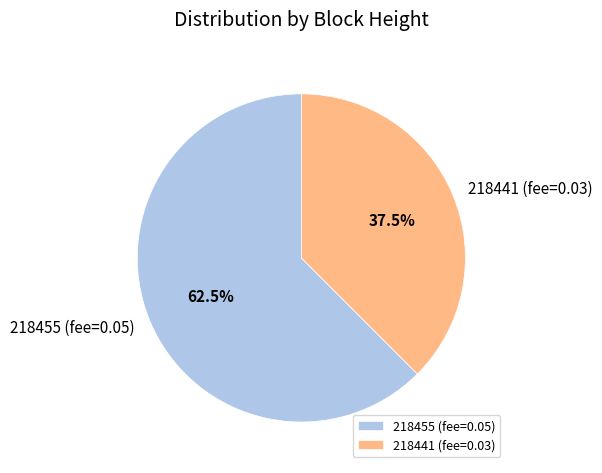

The 218441 slice represents 87% of the pie. True or false?

False